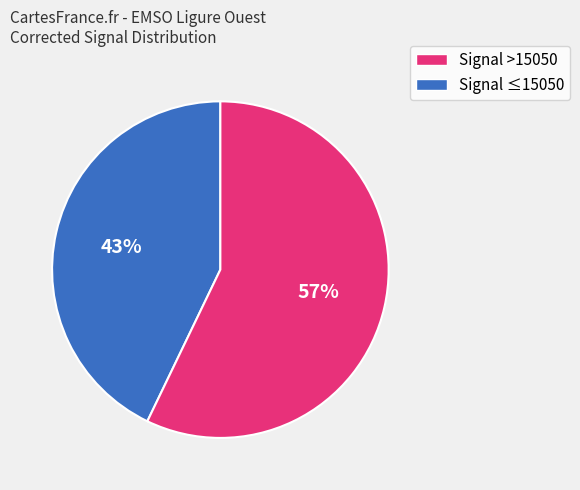

To the nearest percent, what is the average slice percentage?

50%